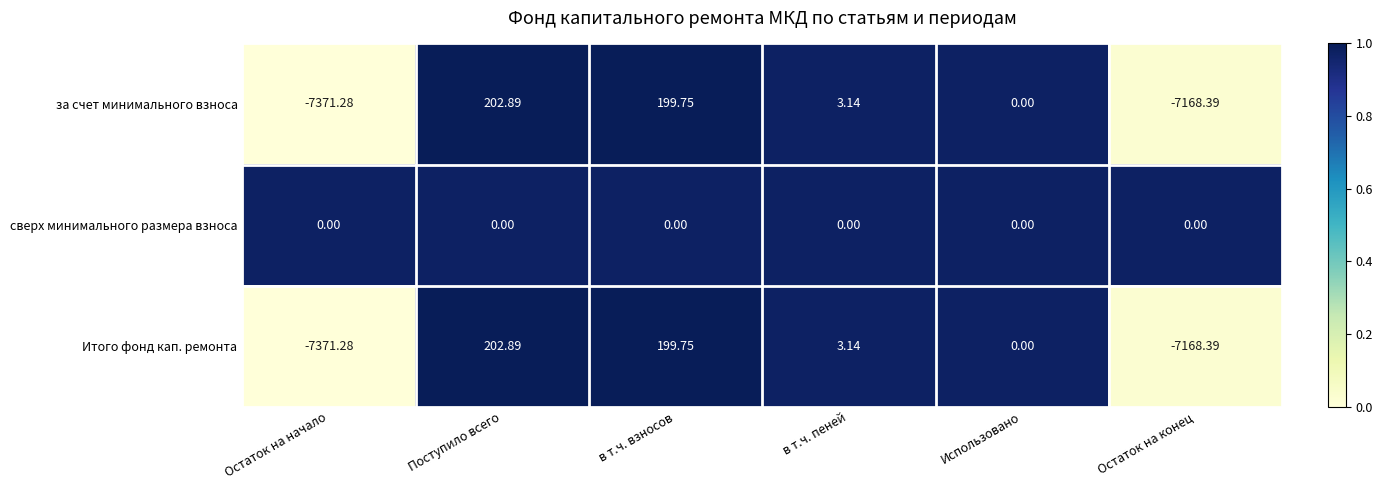

What is the difference between the highest and lowest values at Остаток на конец?

7168.4